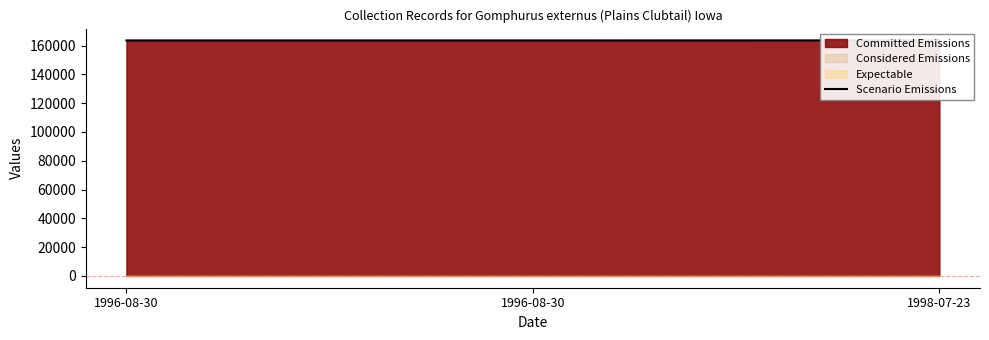

Where does the data first go above 163601?

1998-07-23